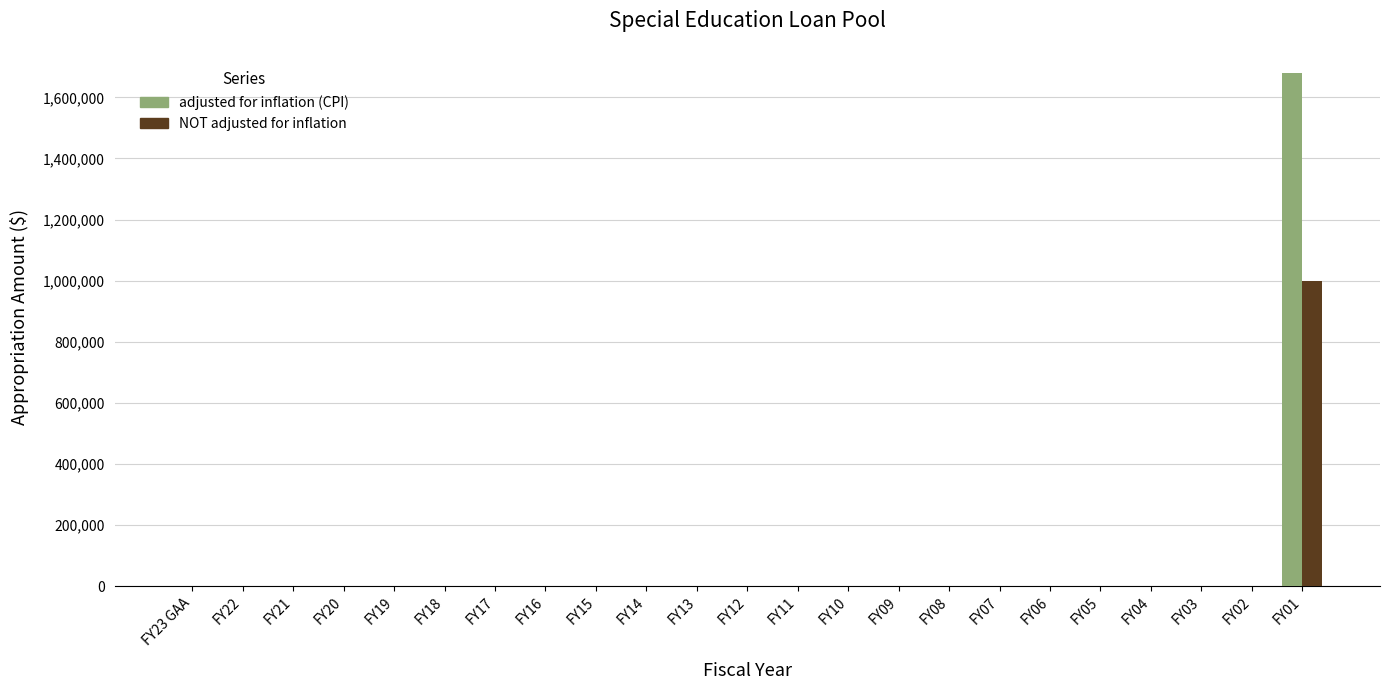

What is the greatest value displayed?

1678074